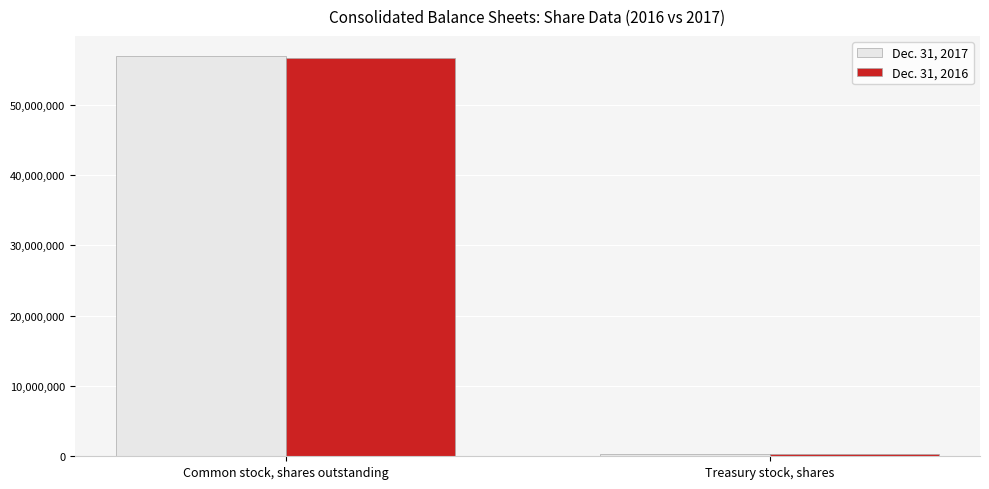

What is the sum of all Dec. 31, 2017 values?

57252882